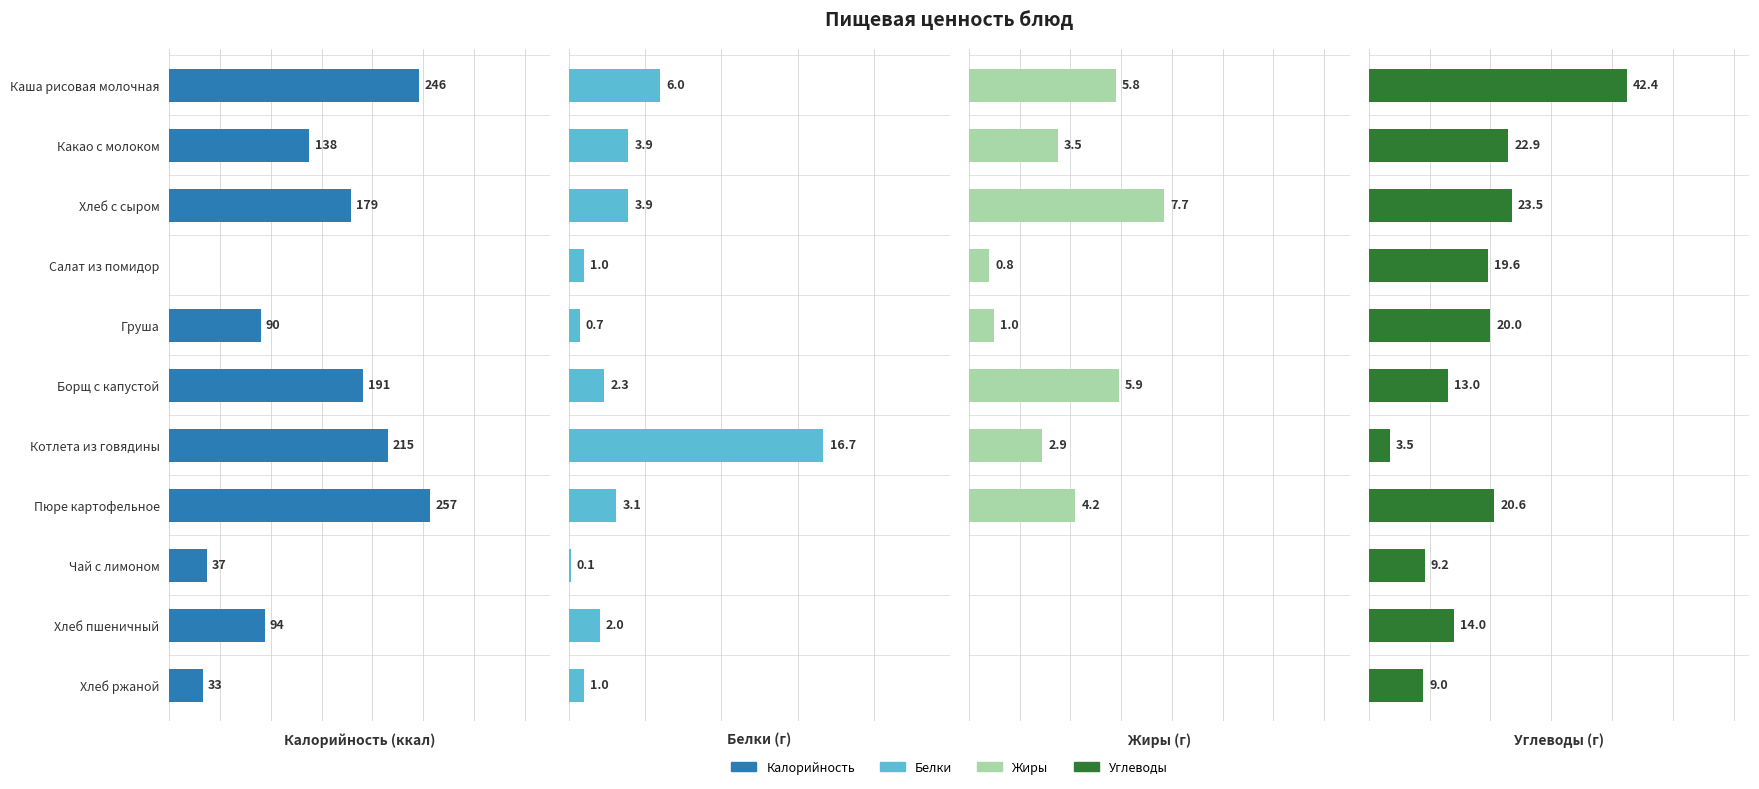

The value of Белки (г) at 3 is 1.0. True or false?

True